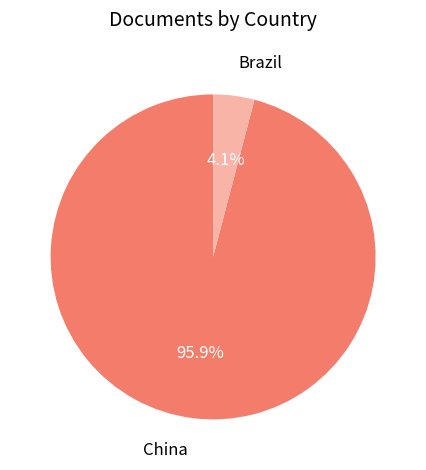

How many segments does this pie chart have?

2